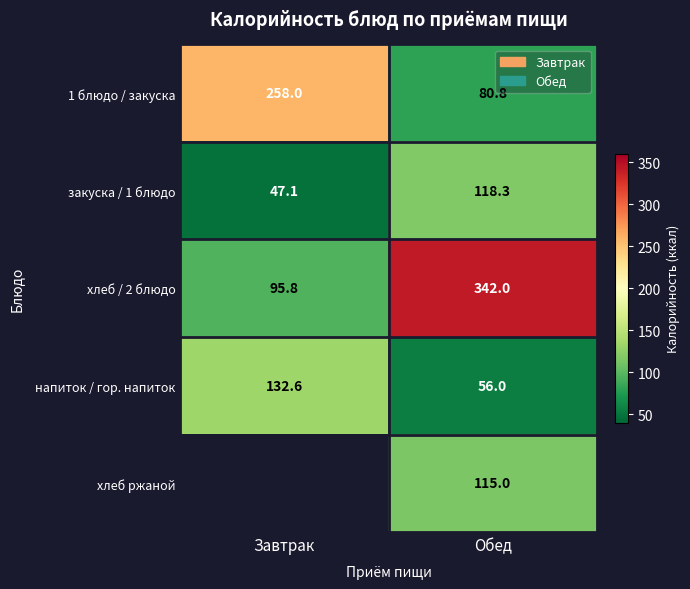

Which category has the lowest value across all series?

Завтрак